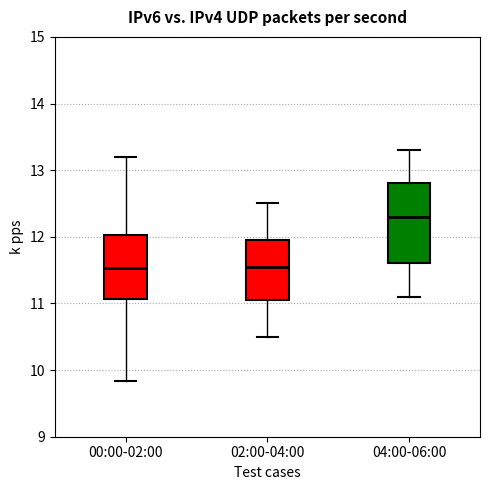

Reading left to right, transcribe this box plot: for each box, give where its median line is, the range the box spans, and where its two whiskers end, as read against the y-axis. The values are not printed on the chart, so give them approximately, as read against the axis.

00:00-02:00: median 11.5, box 11.1 to 12.0, whiskers 9.8 to 13.2
02:00-04:00: median 11.6, box 11.1 to 12.0, whiskers 10.5 to 12.5
04:00-06:00: median 12.3, box 11.6 to 12.8, whiskers 11.1 to 13.3